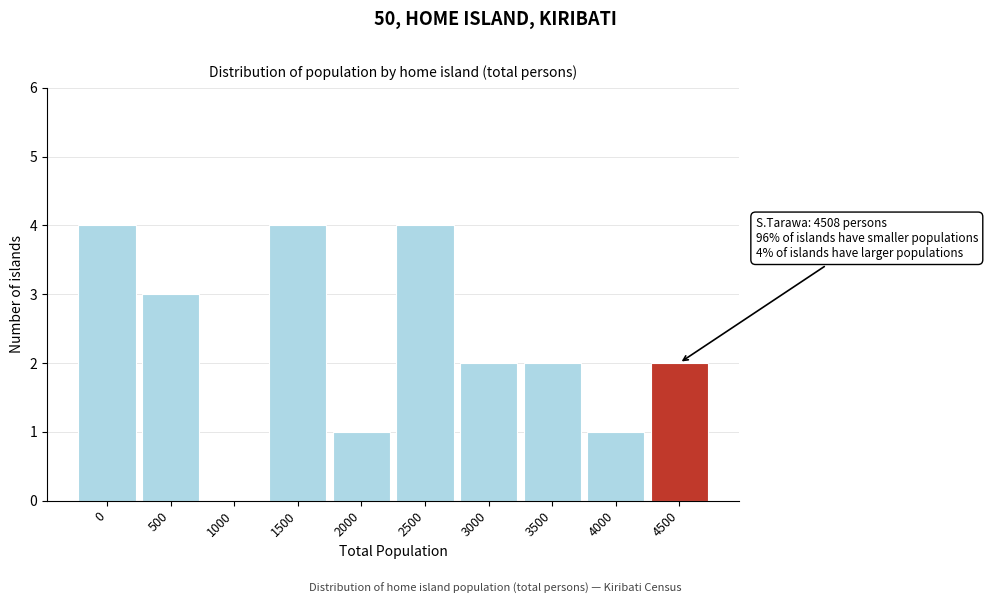

Reading right to left, list all the values displayed in this chart.

4500=2	4000=1	3500=2	3000=2	2500=4	2000=1	1500=4	1000=0	500=3	0=4